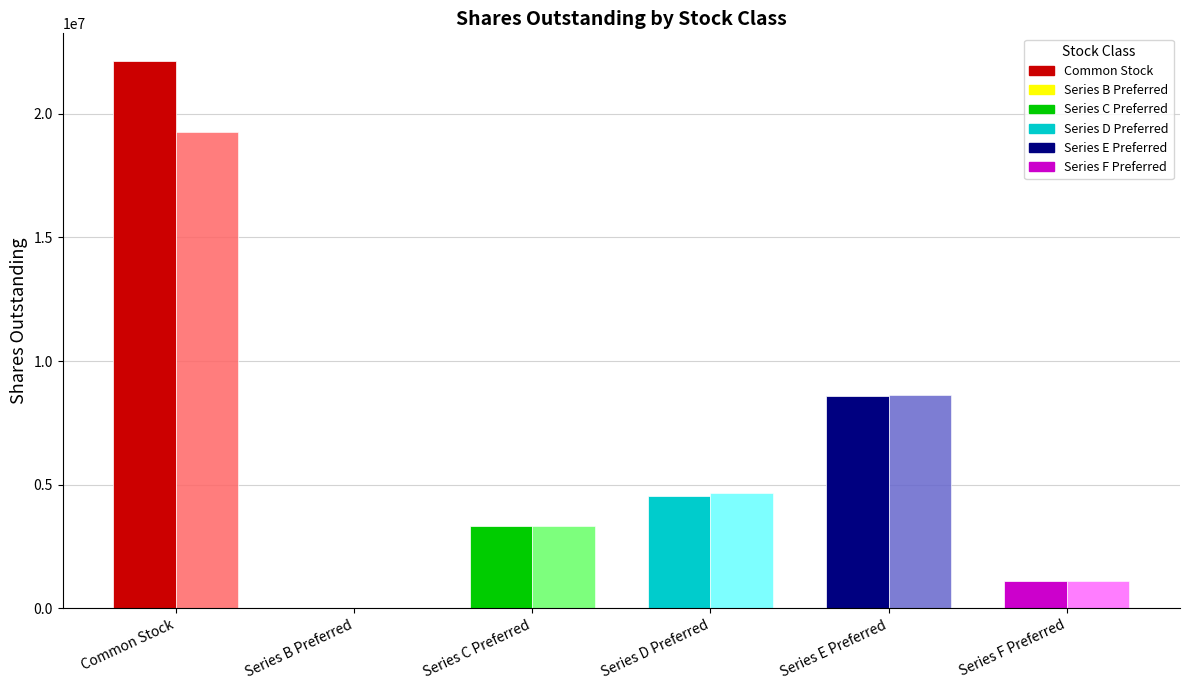

What is the greatest value displayed?

22146014